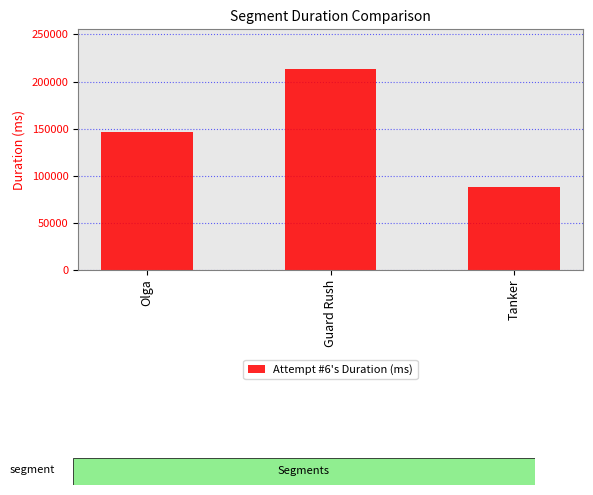

Reading left to right, extract all data points from this chart.

146443	212852	87514